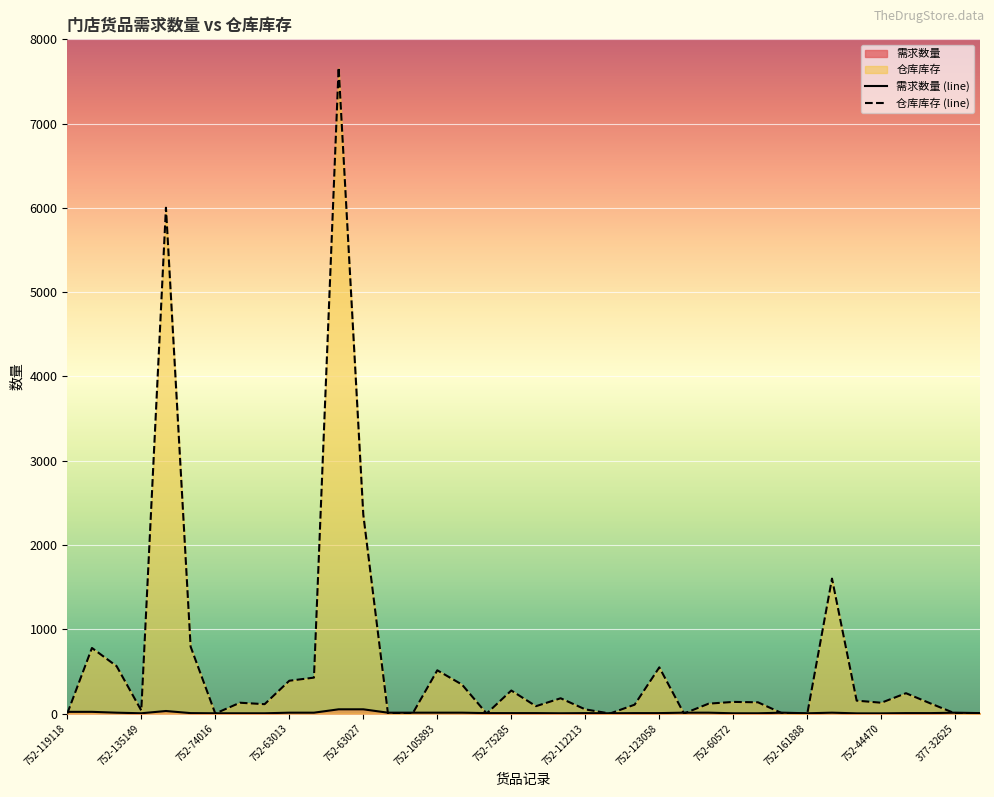

What is the spread (max minus min) of values at 752-63013?

379